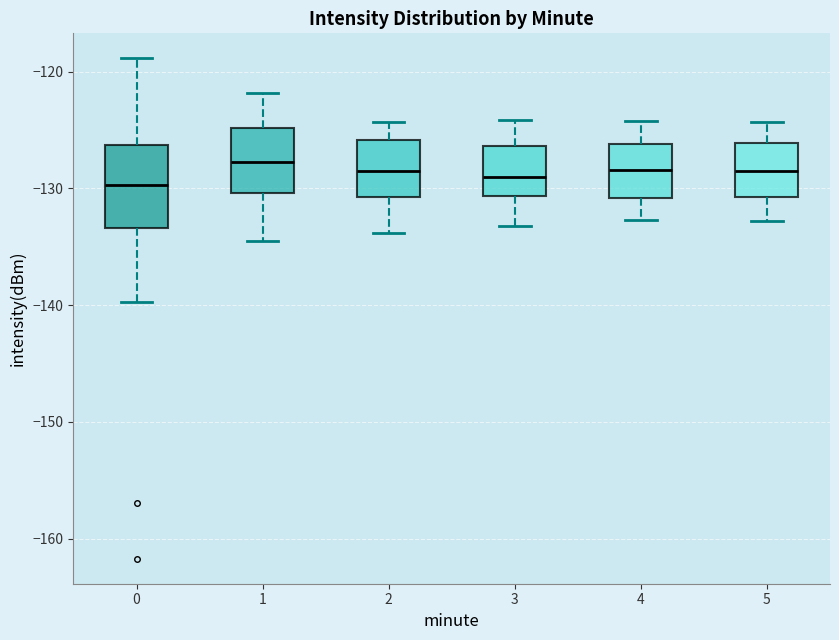

Reading left to right, read every box against the y-axis: the position of its median line, the range the box covers, and the ends of its whiskers. The values are not printed on the chart, so give them approximately, as read against the axis.

0: median -130, box -133 to -126, whiskers -140 to -119
1: median -128, box -130 to -125, whiskers -135 to -122
2: median -128, box -131 to -126, whiskers -134 to -124
3: median -129, box -131 to -126, whiskers -133 to -124
4: median -128, box -131 to -126, whiskers -133 to -124
5: median -128, box -131 to -126, whiskers -133 to -124